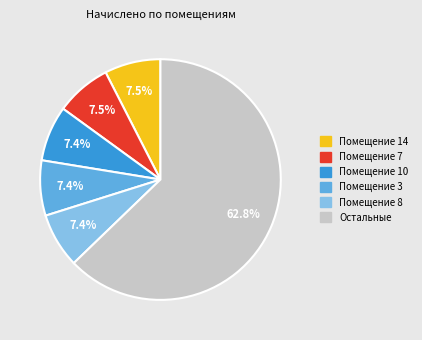

How many segments does this pie chart have?

6